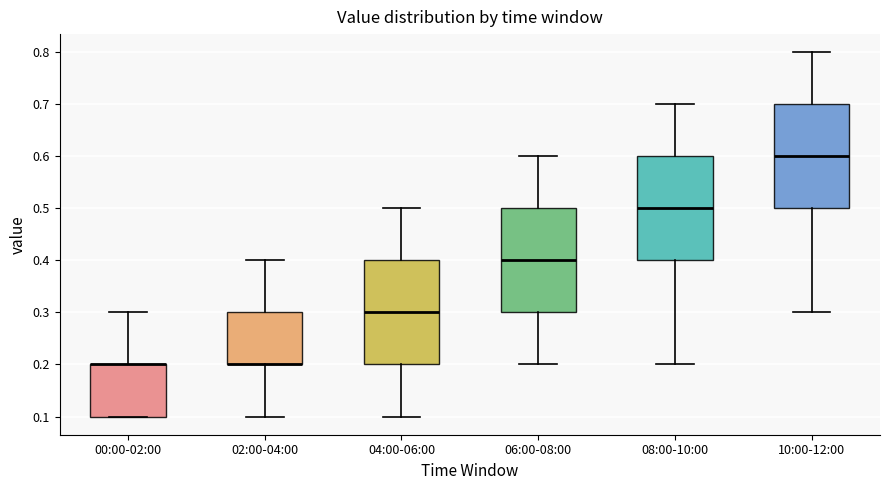

Reading left to right, transcribe this box plot: for each box, give where its median line is, the range the box spans, and where its two whiskers end, as read against the y-axis. The values are not printed on the chart, so give them approximately, as read against the axis.

00:00-02:00: median 0.2 (drawn on the box's upper edge), box 0.1 to 0.2, whiskers 0.1 to 0.3
02:00-04:00: median 0.2 (drawn on the box's lower edge), box 0.2 to 0.3, whiskers 0.1 to 0.4
04:00-06:00: median 0.3, box 0.2 to 0.4, whiskers 0.1 to 0.5
06:00-08:00: median 0.4, box 0.3 to 0.5, whiskers 0.2 to 0.6
08:00-10:00: median 0.5, box 0.4 to 0.6, whiskers 0.2 to 0.7
10:00-12:00: median 0.6, box 0.5 to 0.7, whiskers 0.3 to 0.8